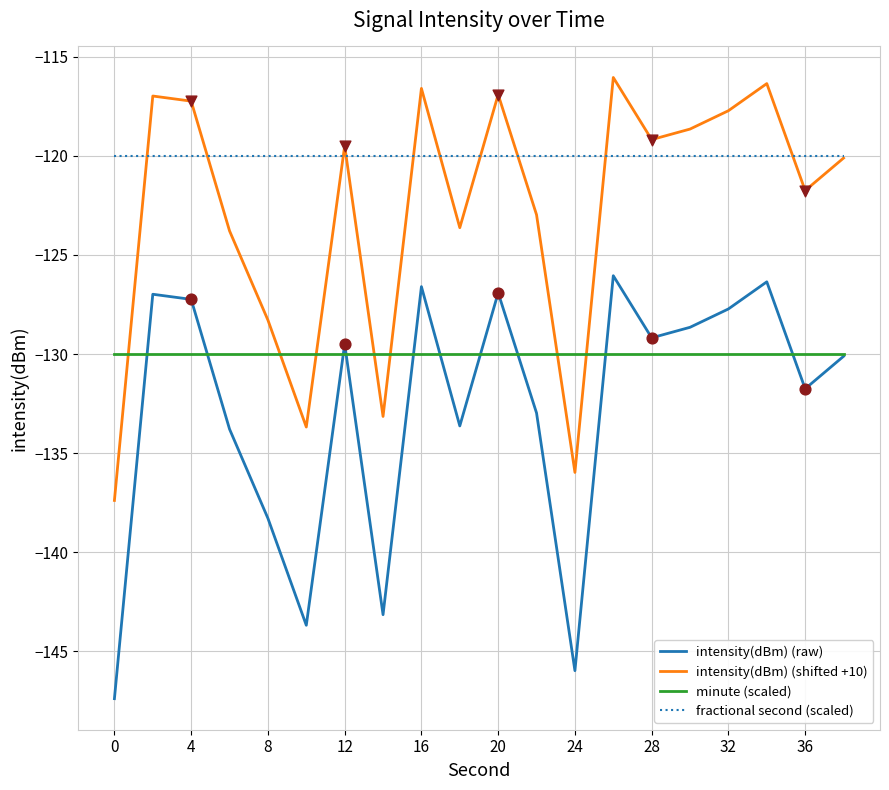

Which series has the largest total across all categories?

fractional second (scaled)